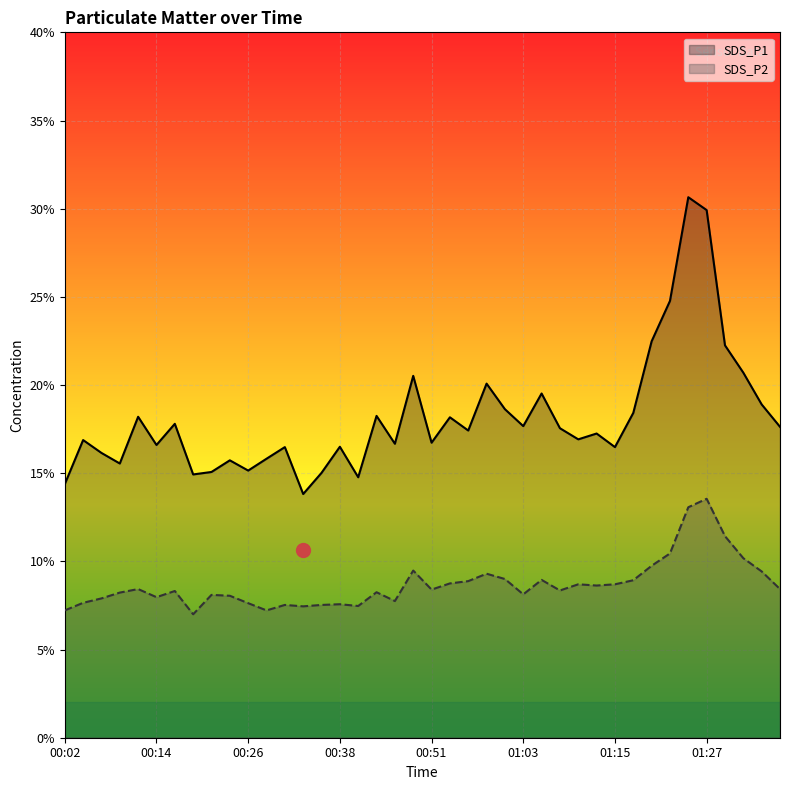

True or false: SDS_P1 has a value of 12.2 at 01:34.

False